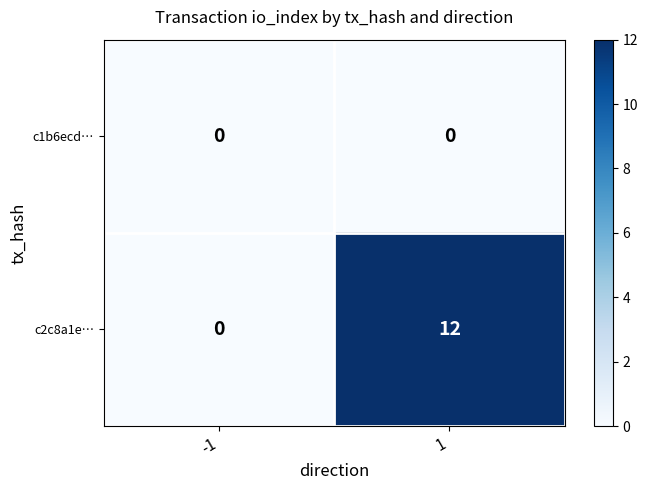

Reading right to left, extract all data points from this chart.

c1b6ecd…: 0	0
c2c8a1e…: 12	0